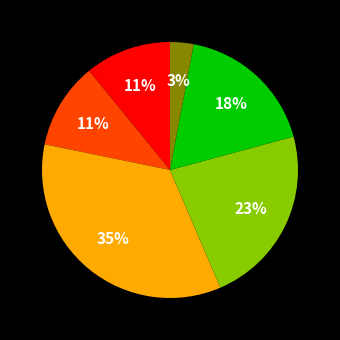

Is there a majority slice in this chart?

No